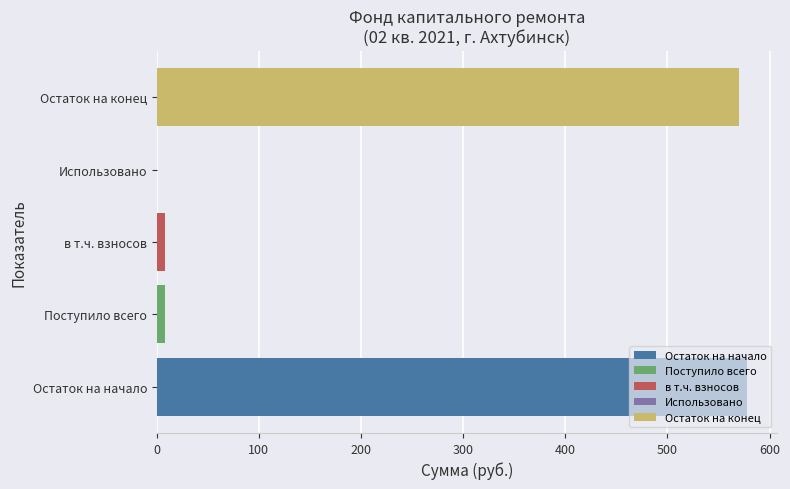

What position from the right is Использовано?

2